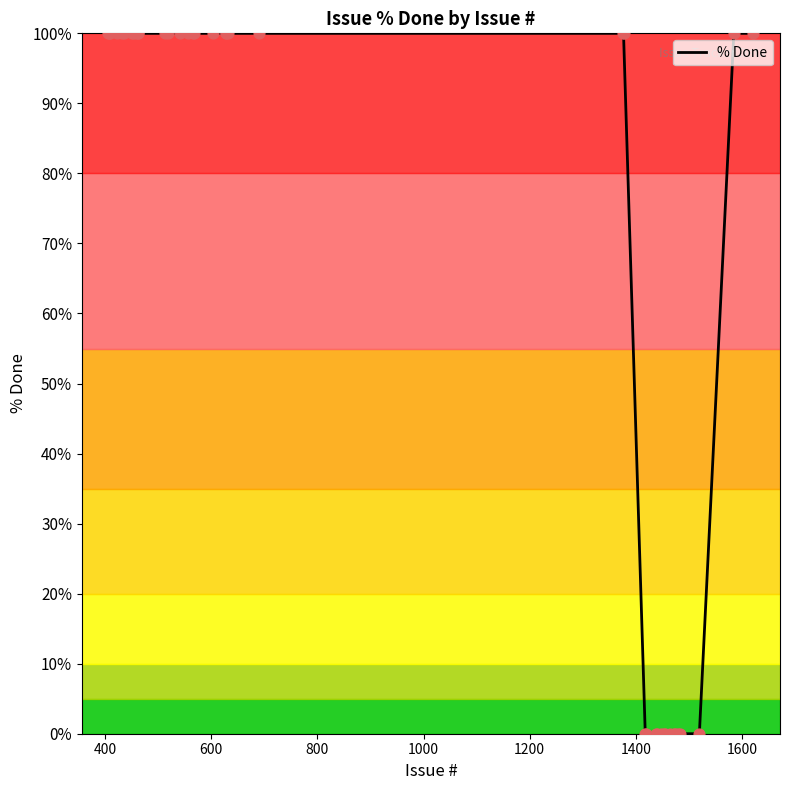

What is the difference between the maximum and minimum values?

100